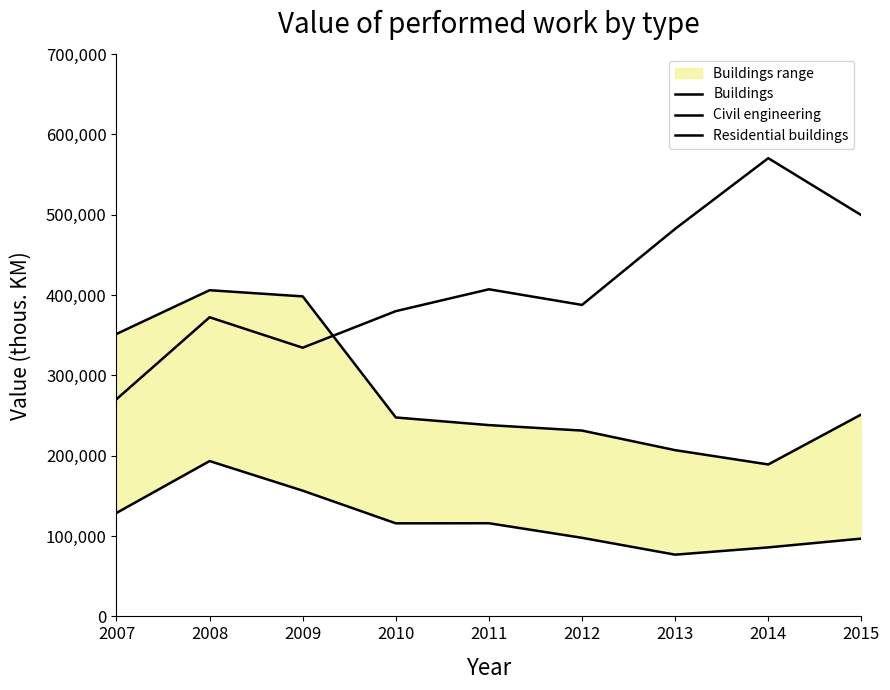

In Buildings, how many points are higher than both neighbors (excluding endpoints)?

1